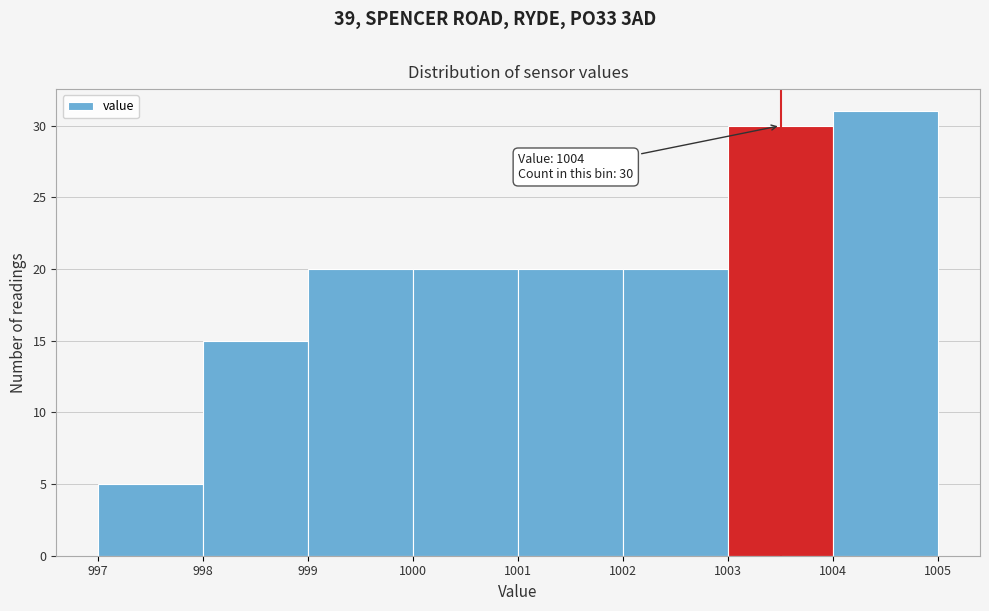

Which range on the x-axis has the tallest bar?

1004 to 1005